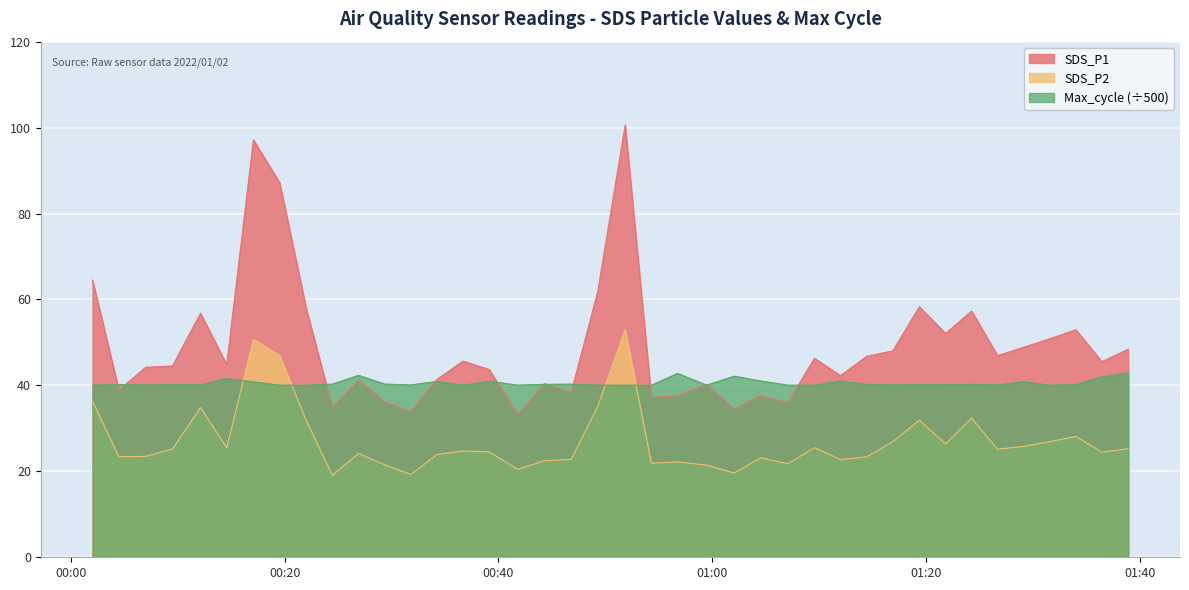

What is the minimum value shown in the chart?

19.1